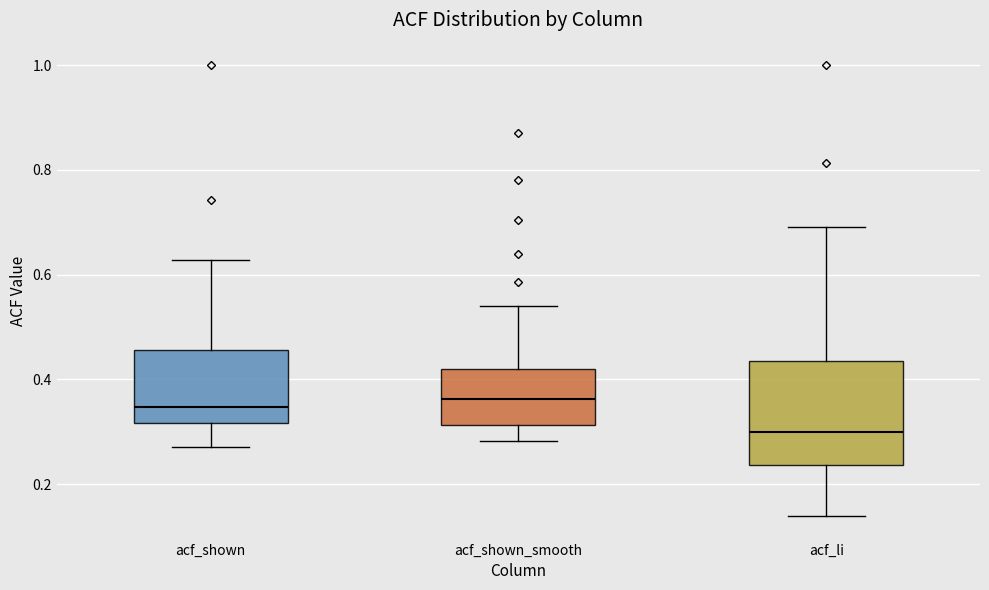

Reading left to right, read every box against the y-axis: the position of its median line, the range the box covers, and the ends of its whiskers. The values are not printed on the chart, so give them approximately, as read against the axis.

acf_shown: median 0.34, box 0.32 to 0.46, whiskers 0.28 to 0.62
acf_shown_smooth: median 0.36, box 0.32 to 0.42, whiskers 0.28 to 0.54
acf_li: median 0.30, box 0.24 to 0.44, whiskers 0.14 to 0.70